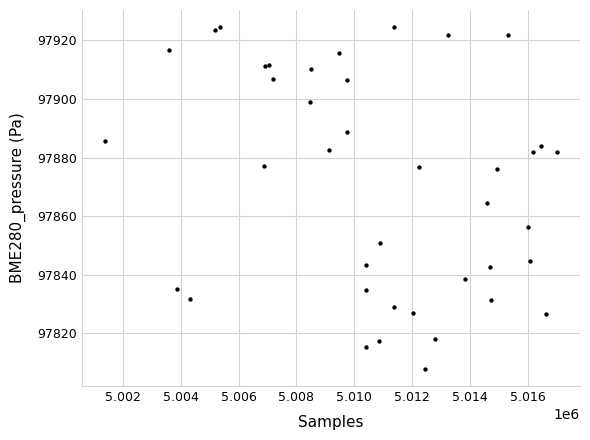

What Y value in the scatter plot is closest to 97866?

97864.6